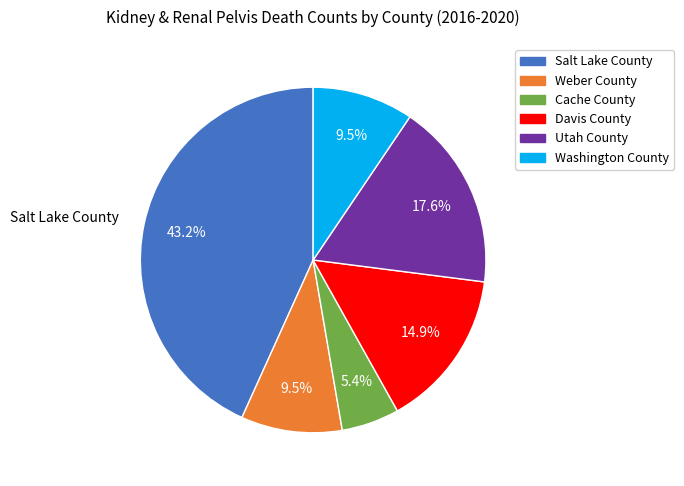

True or false: Utah County accounts for 18% of the total.

True